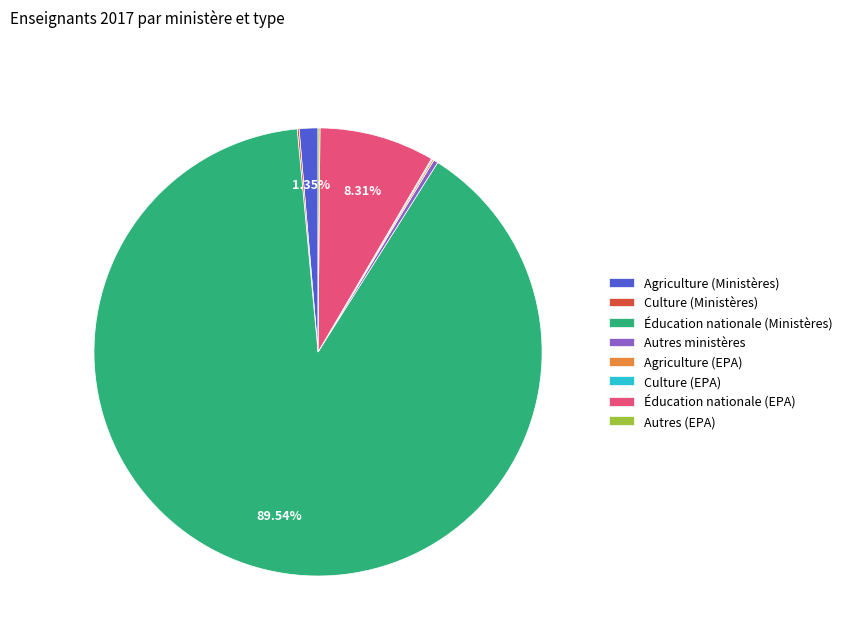

Which category has the biggest portion of the pie?

Éducation nationale (Ministères)